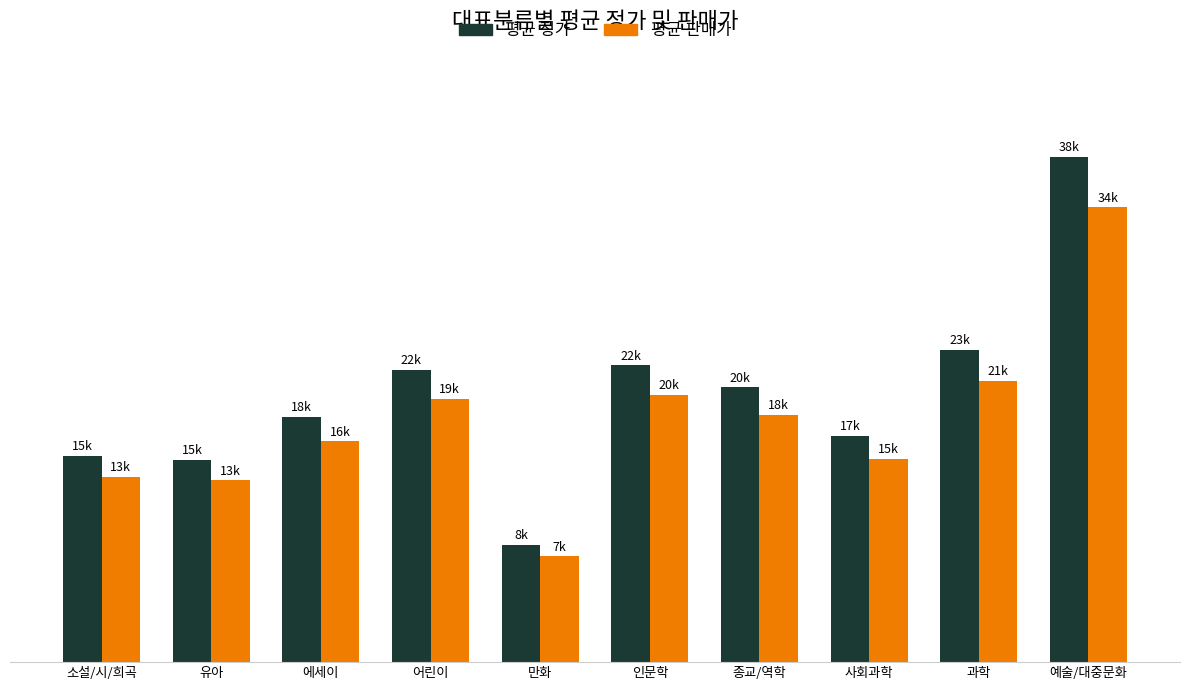

At which label is 평균 정가 closest to 23416?

과학